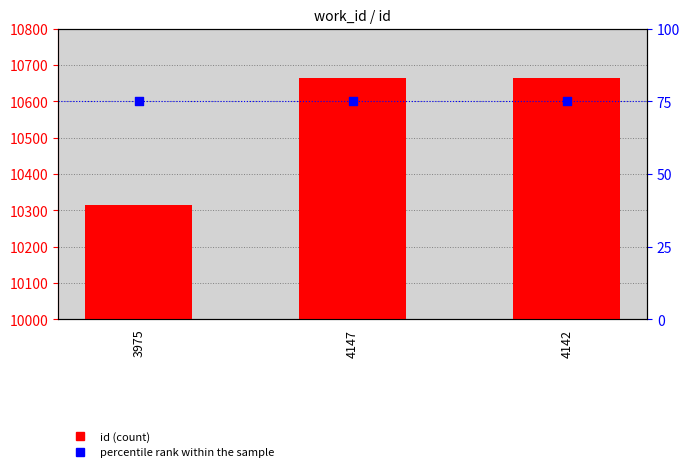

At how many categories does at least one series exceed 3217?

3